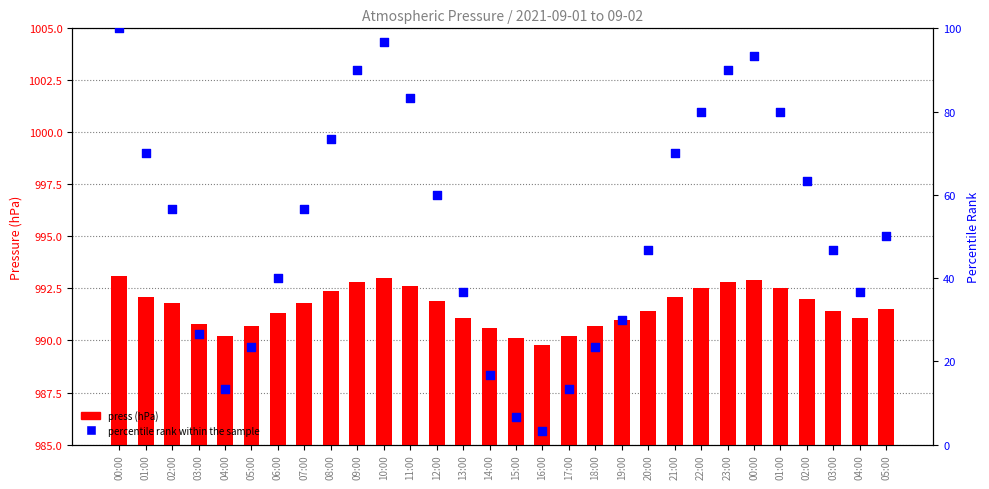

Which series has the largest Y range (max minus min)?

percentile rank within the sample